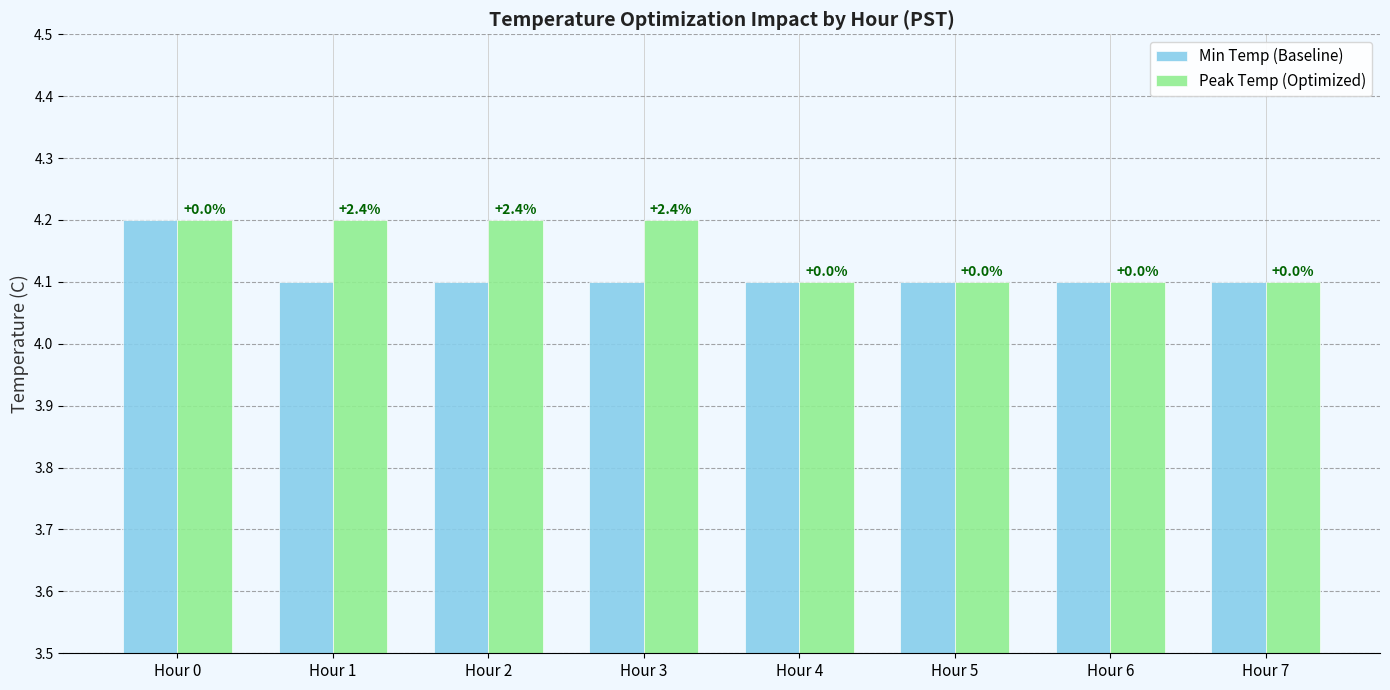

Reading left to right, what are all the values shown in this chart?

Min Temp (Baseline): Hour 0=4.2	Hour 1=4.1	Hour 2=4.1	Hour 3=4.1	Hour 4=4.1	Hour 5=4.1	Hour 6=4.1	Hour 7=4.1
Peak Temp (Optimized): Hour 0=4.2	Hour 1=4.2	Hour 2=4.2	Hour 3=4.2	Hour 4=4.1	Hour 5=4.1	Hour 6=4.1	Hour 7=4.1